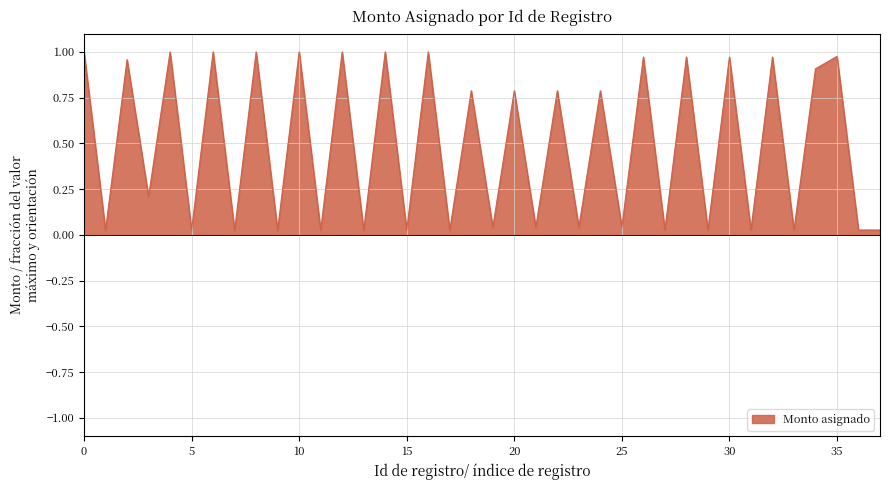

Is it true that the value at 30 is 1.5?

False